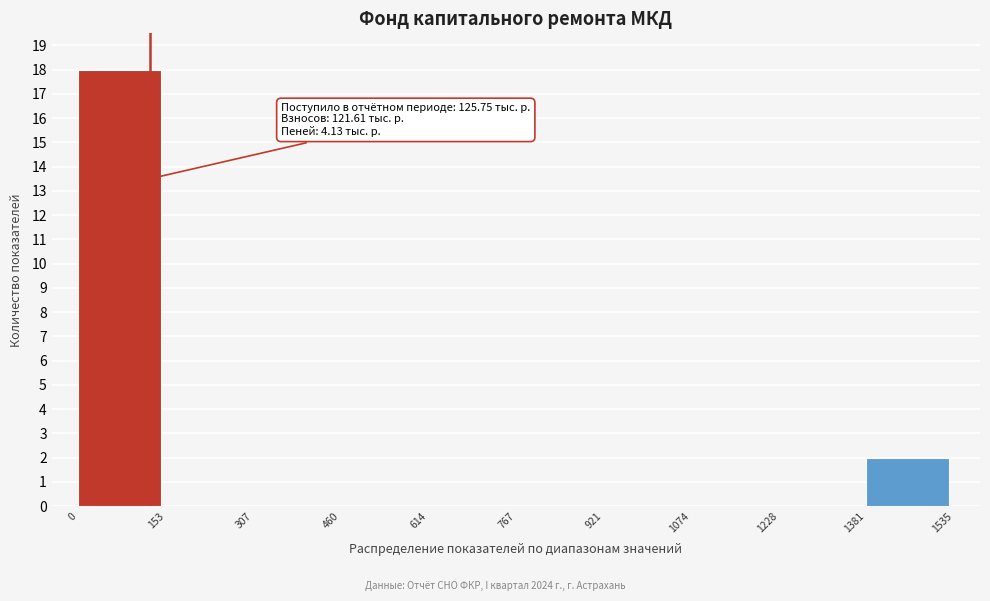

Over which range of the x-axis is the bar tallest?

0 to 153